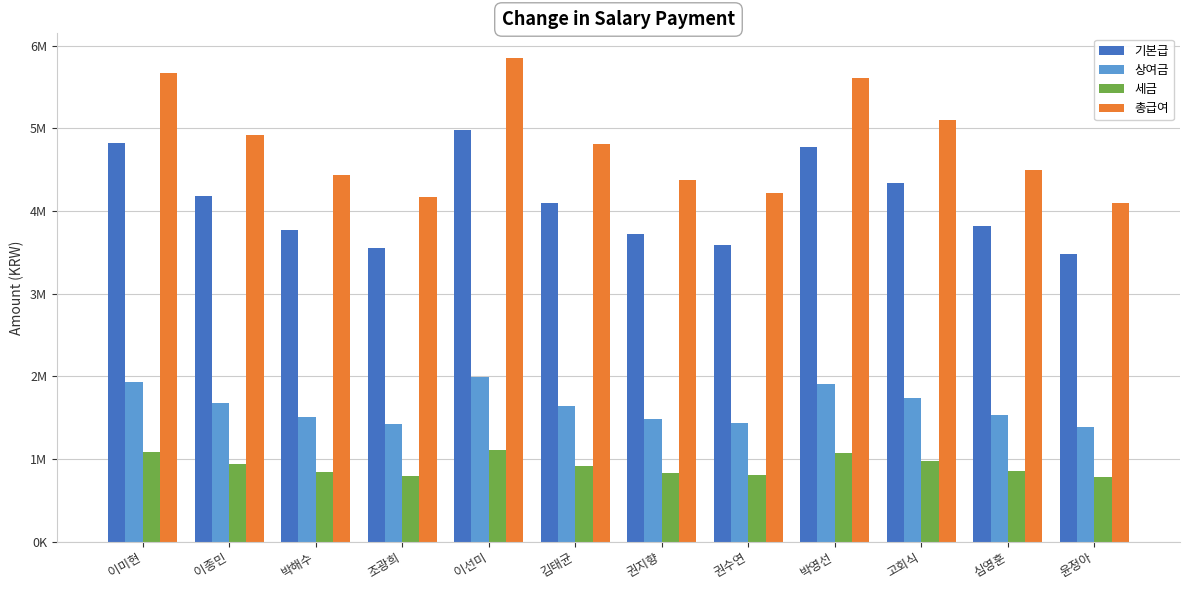

At which label is 기본급 closest to 4231500?

이종민